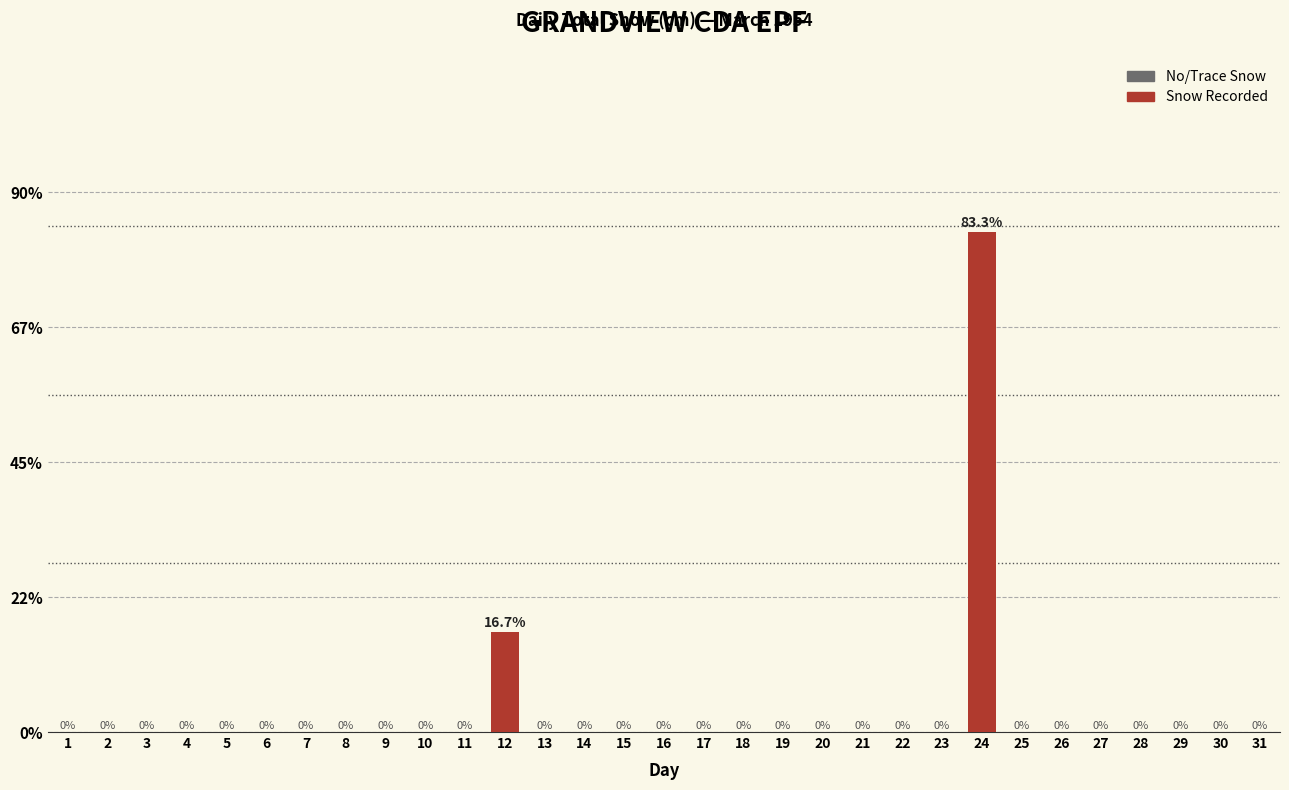

Reading right to left, extract all data points from this chart.

31=0.0	30=0.0	29=0.0	28=0.0	27=0.0	26=0.0	25=0.0	24=83.3	23=0.0	22=0.0	21=0.0	20=0.0	19=0.0	18=0.0	17=0.0	16=0.0	15=0.0	14=0.0	13=0.0	12=16.7	11=0.0	10=0.0	9=0.0	8=0.0	7=0.0	6=0.0	5=0.0	4=0.0	3=0.0	2=0.0	1=0.0